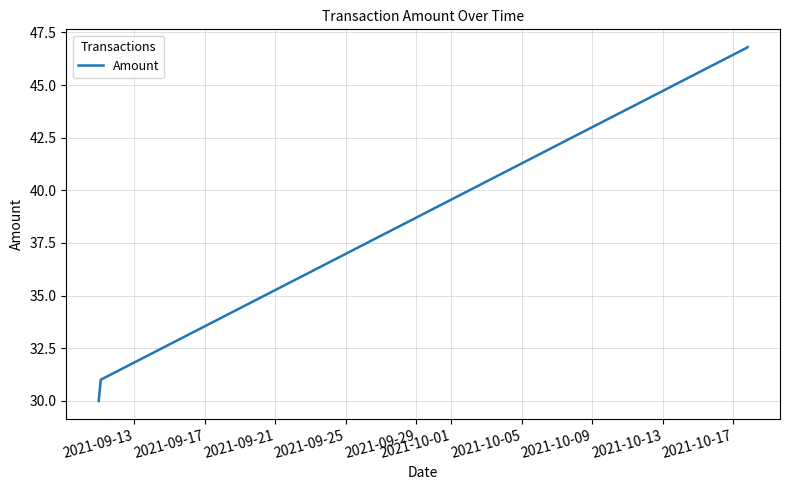

What is the sum of all values?

154.6